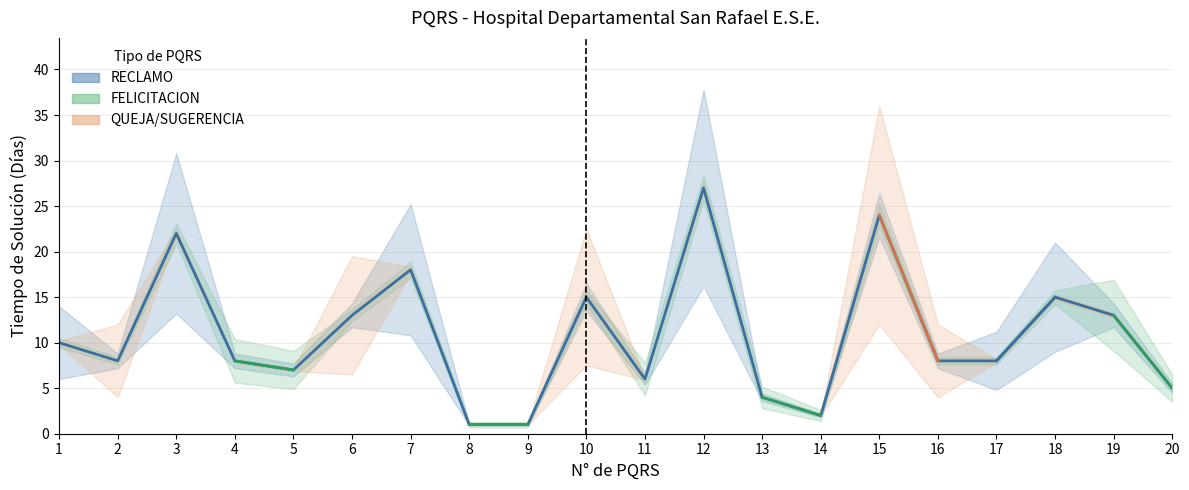

What is the value of the 16th point from the left?

8